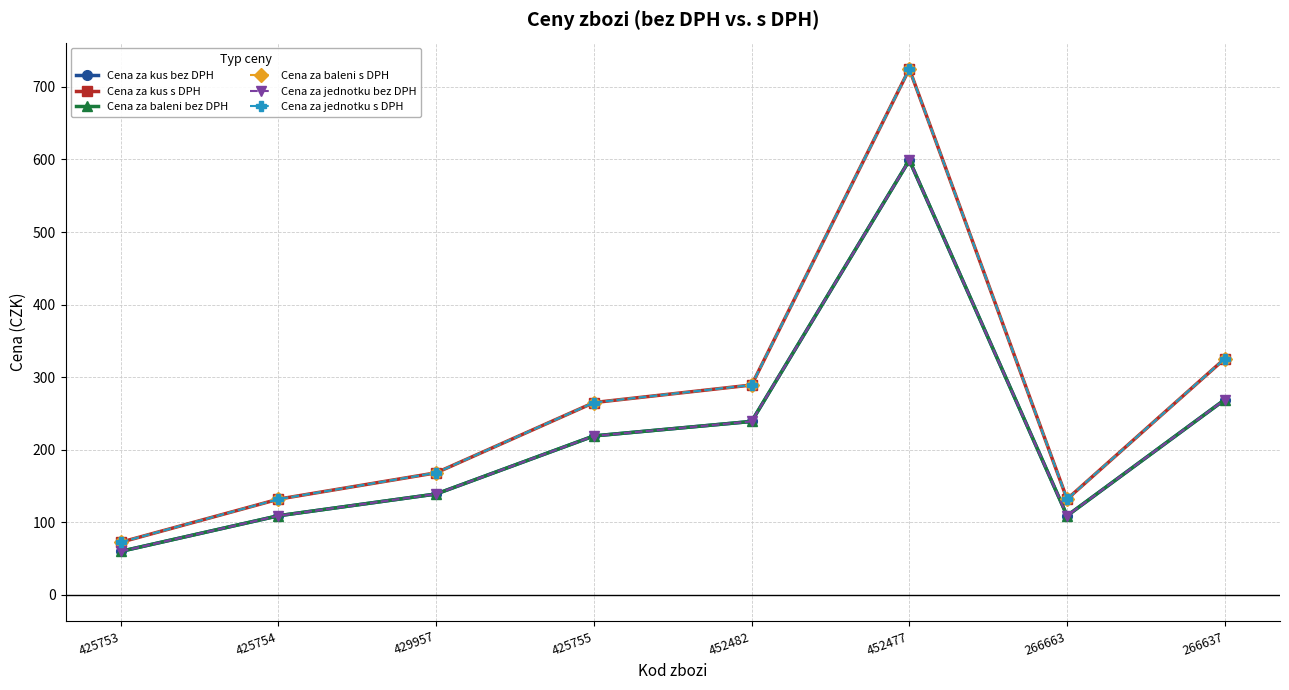

Reading left to right, extract all data points from this chart.

Cena za kus bez DPH: 59.9	109.0	139.0	219.0	239.0	599.0	109.0	269.0
Cena za kus s DPH: 72.5	131.9	168.2	265.0	289.2	724.8	131.9	325.5
Cena za baleni bez DPH: 59.9	109.0	139.0	219.0	239.0	599.0	109.0	269.0
Cena za baleni s DPH: 72.5	131.9	168.2	265.0	289.2	724.8	131.9	325.5
Cena za jednotku bez DPH: 59.9	109.0	139.0	219.0	239.0	599.0	109.0	269.0
Cena za jednotku s DPH: 72.5	131.9	168.2	265.0	289.2	724.8	131.9	325.5